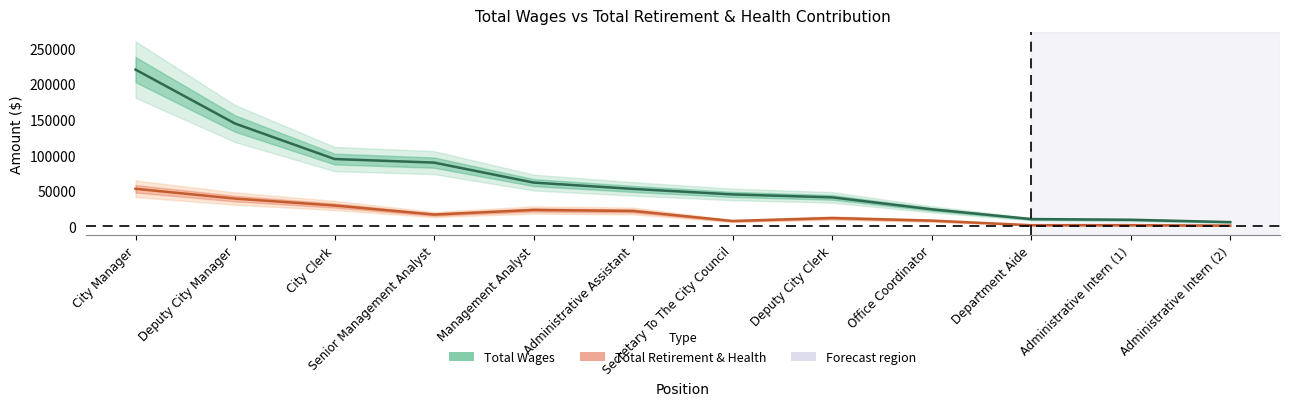

Reading left to right, transcribe all the data shown in this chart.

Total Wages: City Manager=220115	Deputy City Manager=144406	City Clerk=94612	Senior Management Analyst=89598	Management Analyst=61566	Administrative Assistant=52690	Secretary To The City Council=44956	Deputy City Clerk=40817	Office Coordinator=24027	Department Aide=10323	Administrative Intern (1)=9344	Administrative Intern (2)=6080
Total Retirement & Health: City Manager=52850	Deputy City Manager=39100	City Clerk=29396	Senior Management Analyst=16671	Management Analyst=23140	Administrative Assistant=21691	Secretary To The City Council=7636	Deputy City Clerk=11799	Office Coordinator=8183	Department Aide=1712	Administrative Intern (1)=1764	Administrative Intern (2)=1154